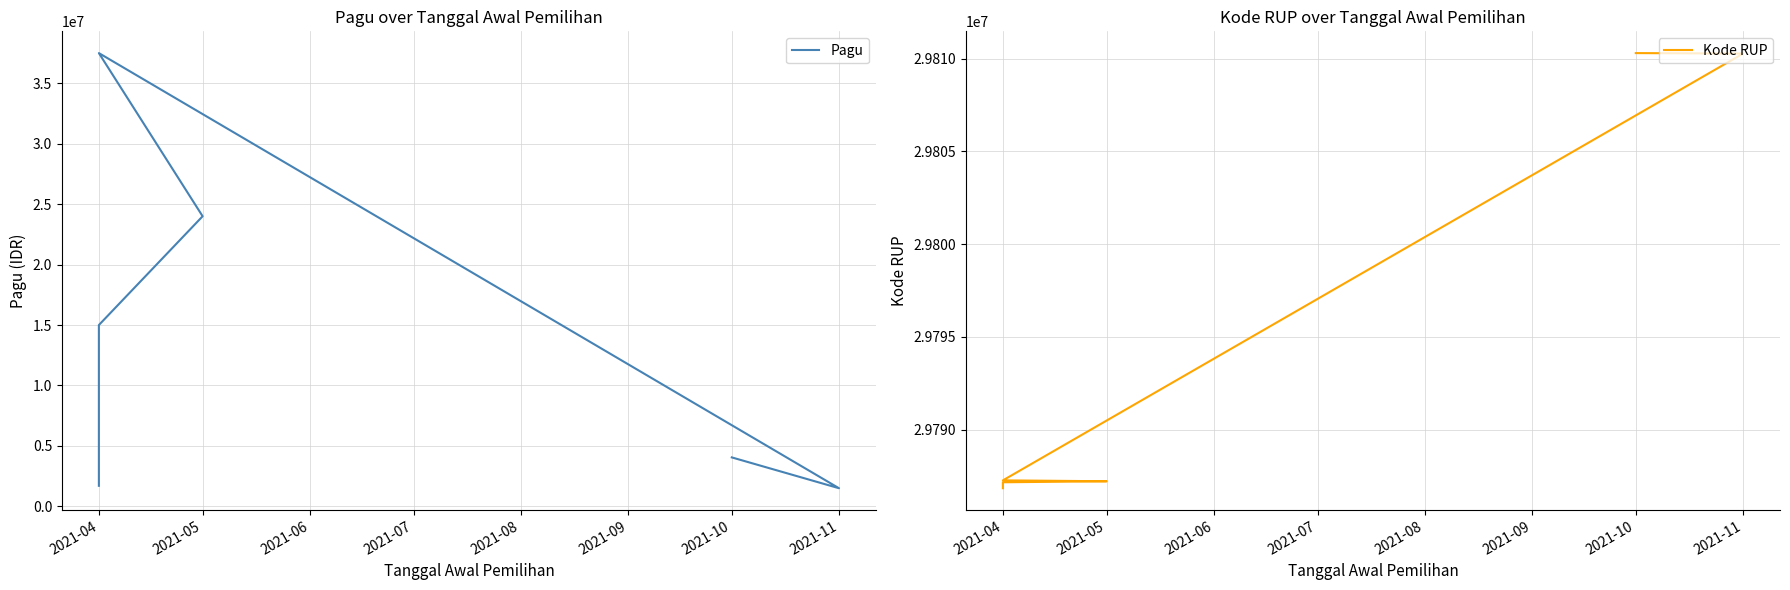

What is the average value of the Kode RUP series?

29793747